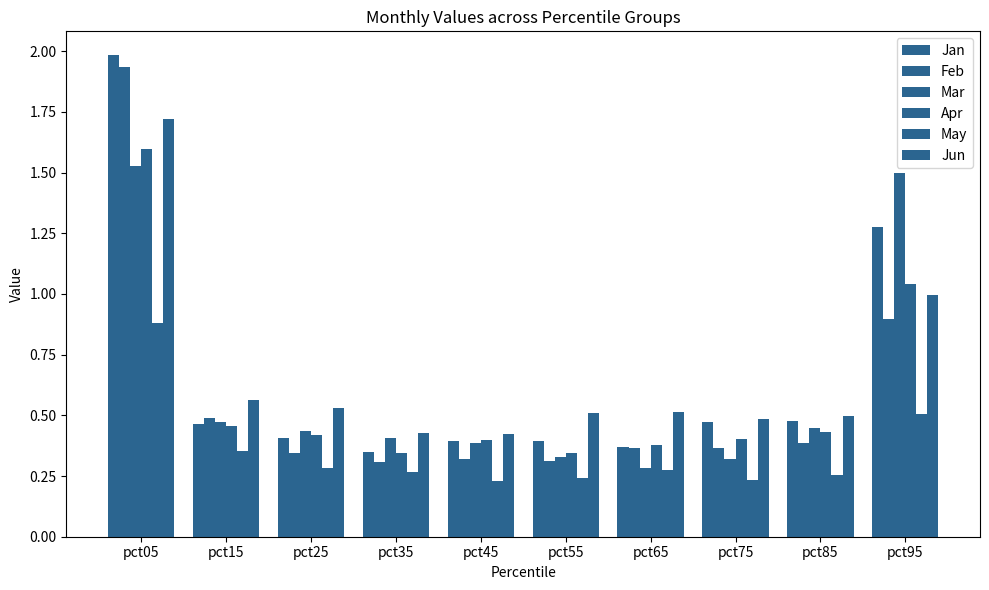

The value of Feb at pct45 is 0.3. True or false?

True